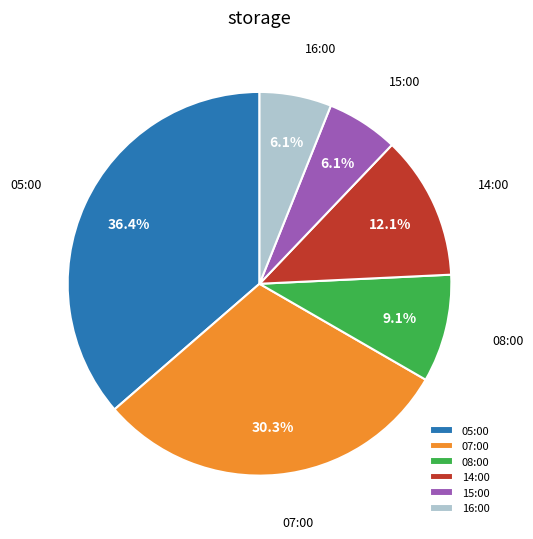

Does any single category account for the majority?

No